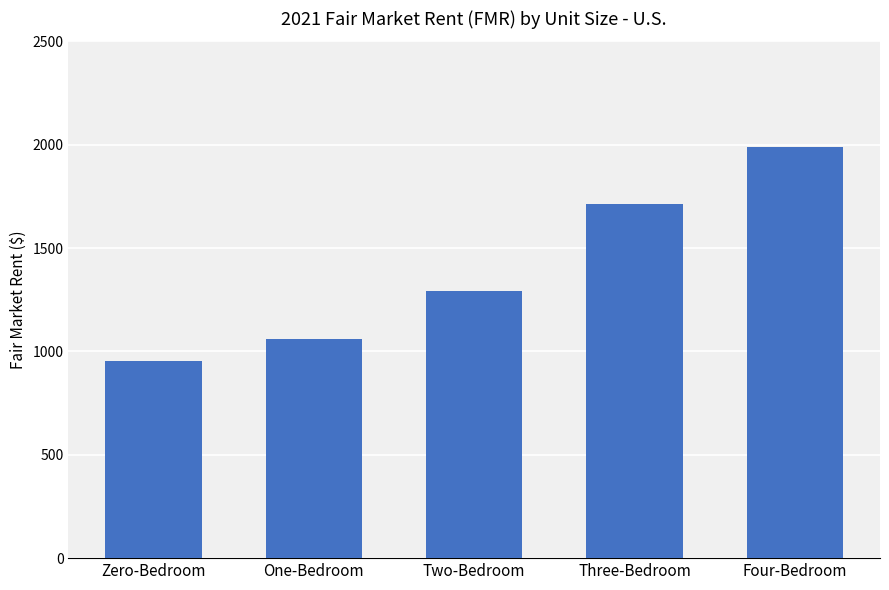

Rank the categories by value from lowest to highest.

Zero-Bedroom, One-Bedroom, Two-Bedroom, Three-Bedroom, Four-Bedroom